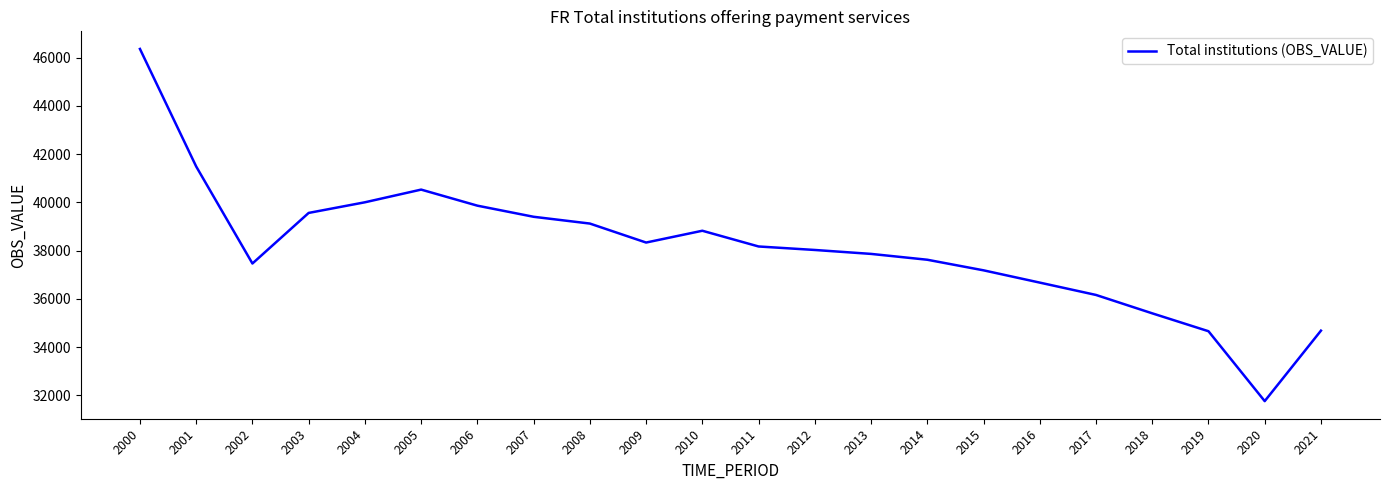

What is the change in value from 2001 to 2003?

-1925